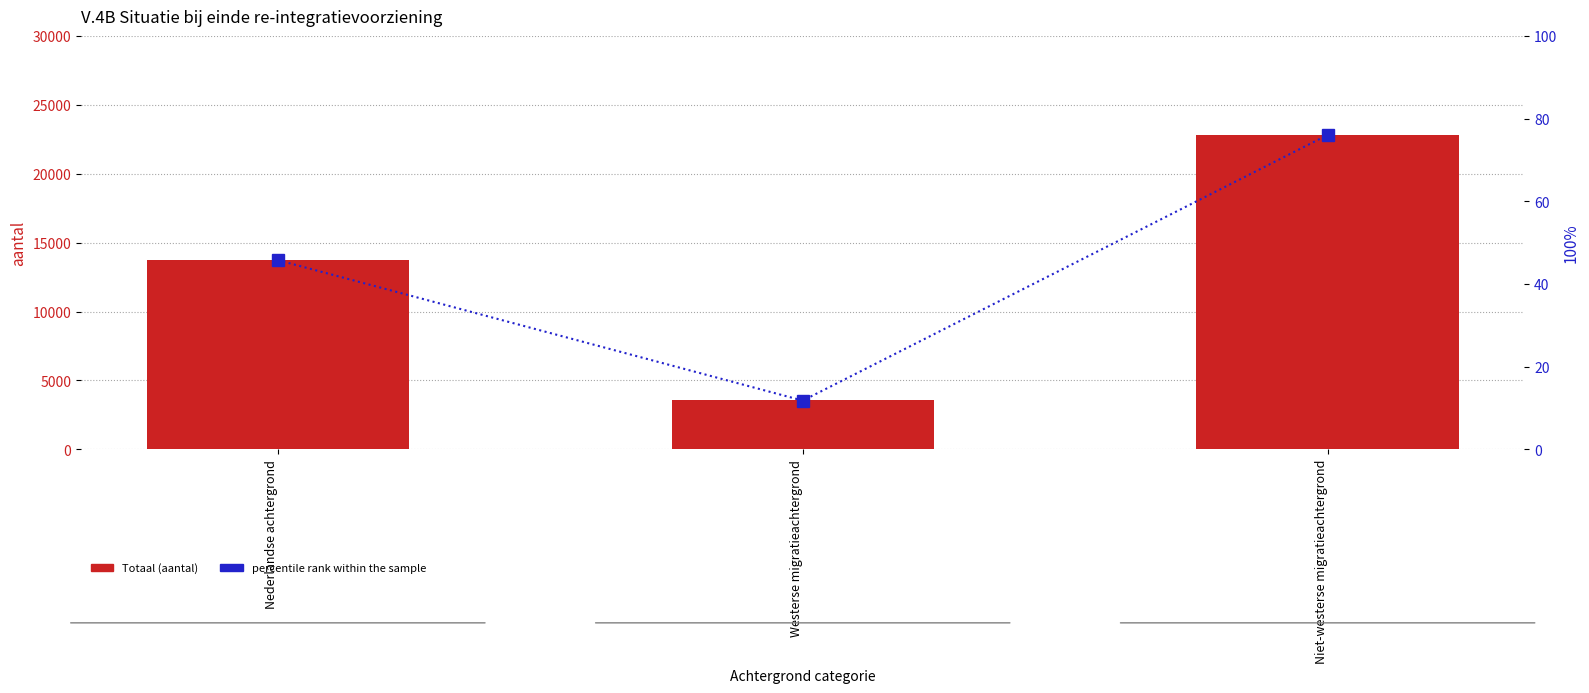

Rank the series by their average value, from lowest to highest.

percentile rank within the sample, Totaal